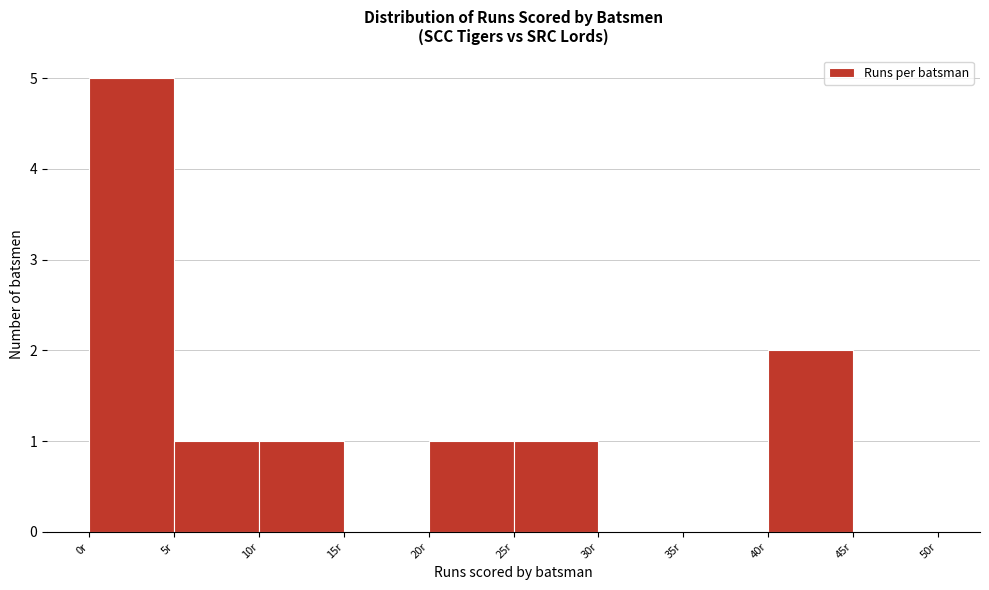

Reading left to right, list every bar in this chart as the range it spans on the x-axis followed by its height. The values are not printed on the chart, so give them approximately, as read against the axis.

0 to 5: 5
5 to 10: 1
10 to 15: 1
15 to 20: 0
20 to 25: 1
25 to 30: 1
30 to 35: 0
35 to 40: 0
40 to 45: 2
45 to 50: 0